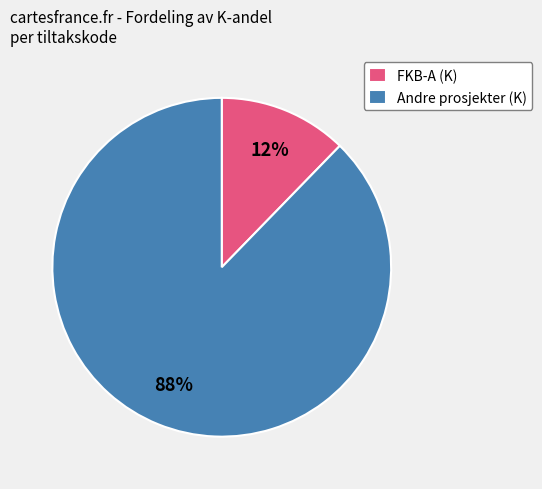

Which slice represents more than half of the pie?

Andre prosjekter (K)